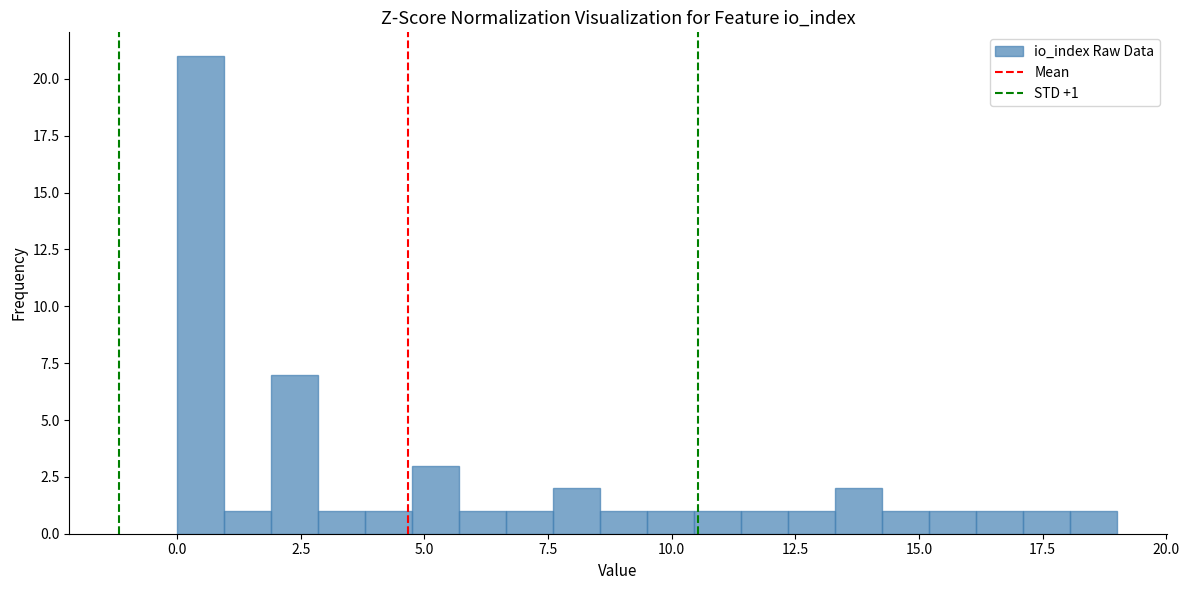

Around what value on the x-axis is the tallest bar? Give the approximate position of its centre, as read against the axis.

0.5